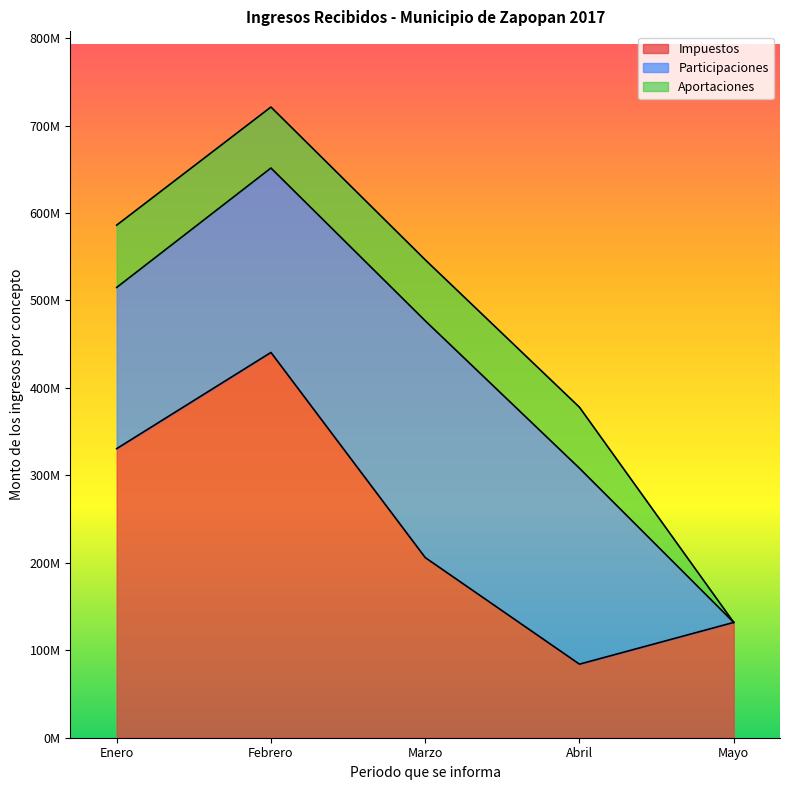

Which series changed the most between Marzo and Abril?

Impuestos